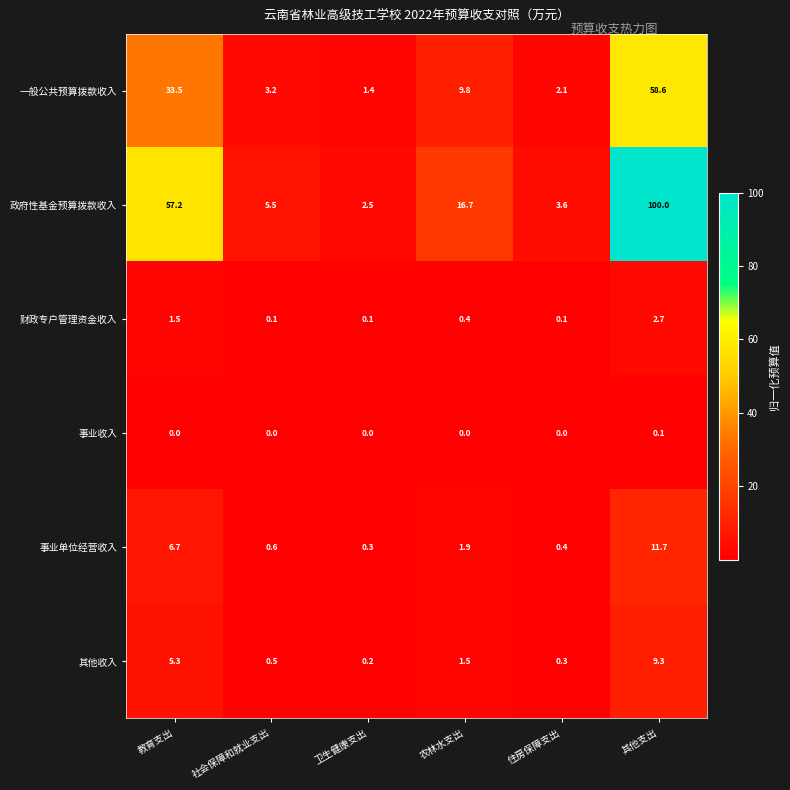

How many categories are shown in the chart?

6